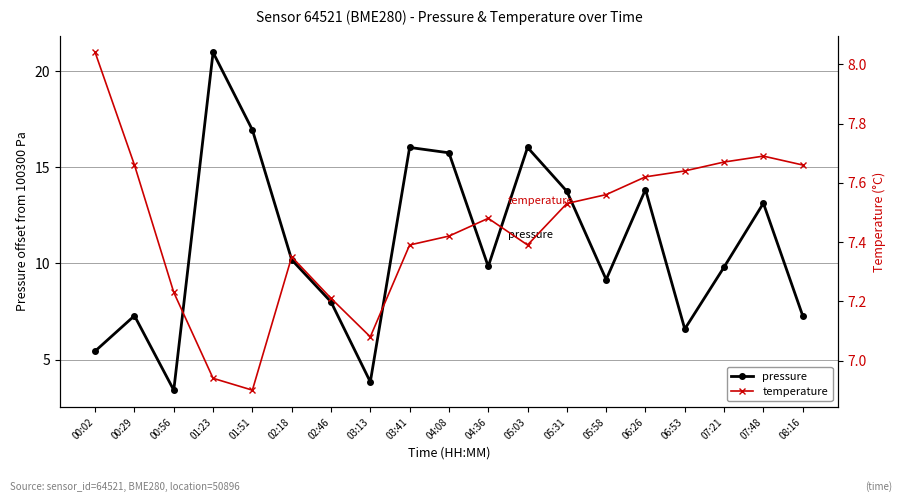

Rank the series by their maximum value, from lowest to highest.

temperature, pressure